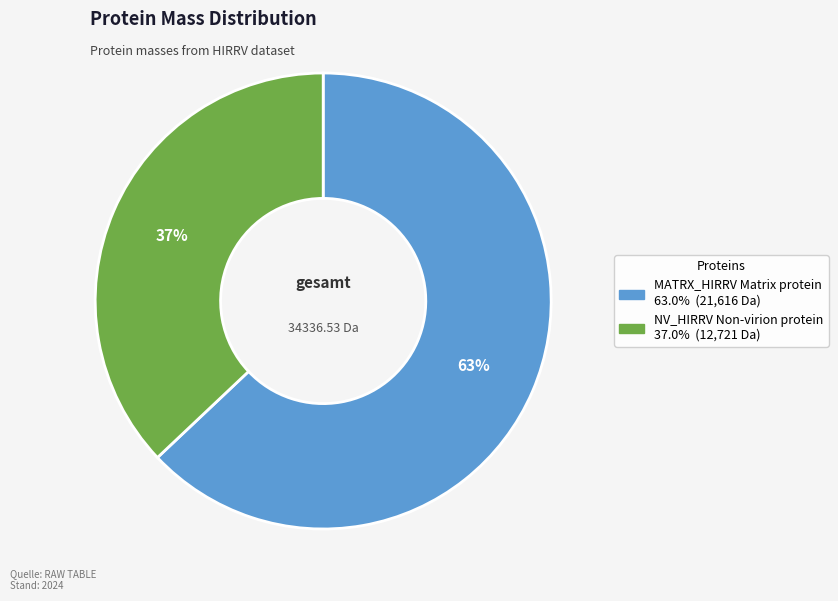

Which slice is the largest?

MATRX_HIRRV Matrix protein